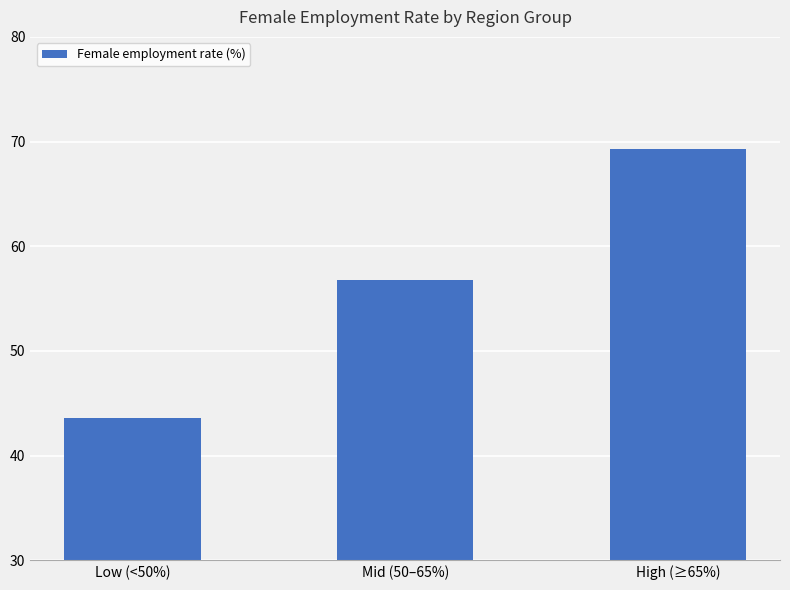

The value at Mid (50–65%) is 56.8. True or false?

True